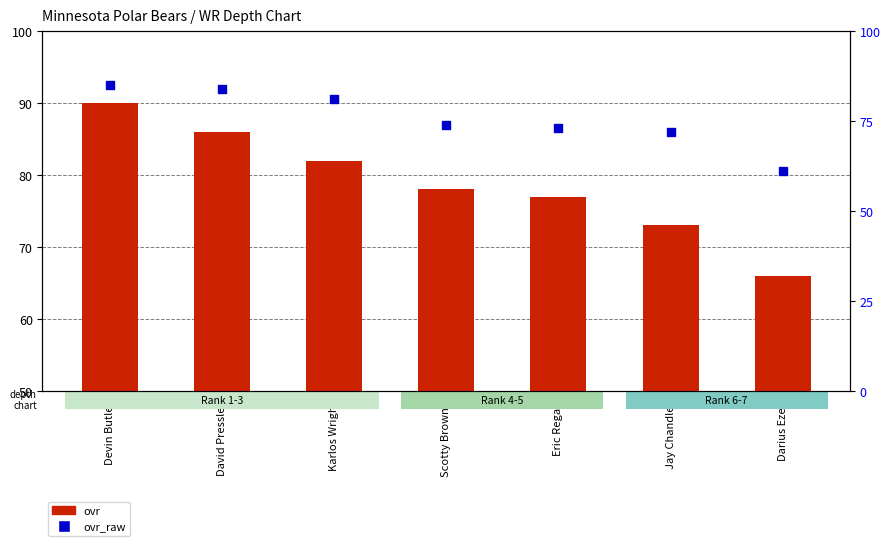

At how many categories does at least one series exceed 65?

7